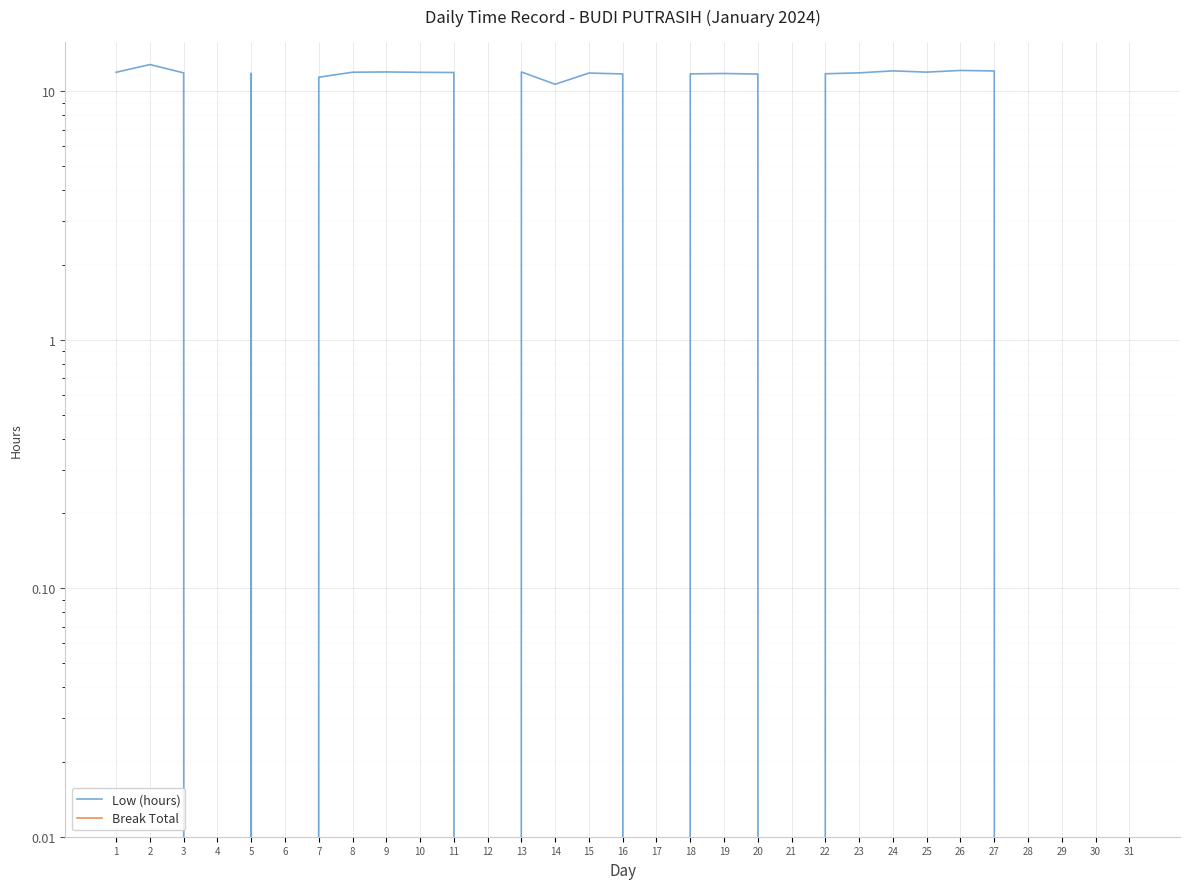

What is the value of the Low (hours) point at the 10th from the left?

11.9